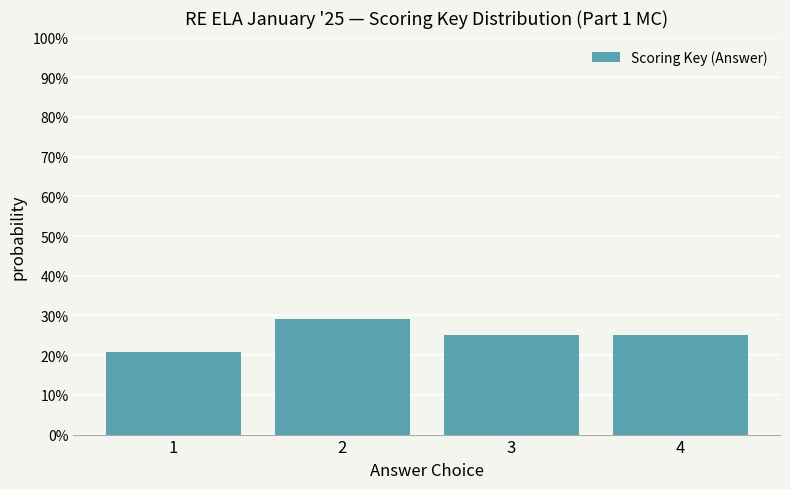

Reading left to right, what are all the values shown in this chart?

20.8	29.2	25.0	25.0